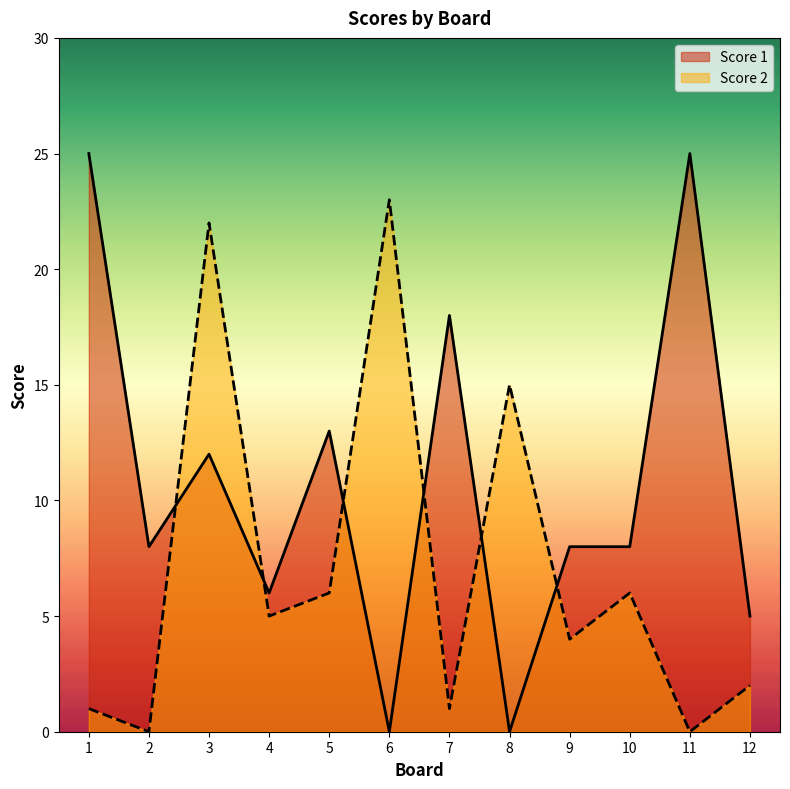

Reading left to right, transcribe all the data shown in this chart.

Score 1: 25	8	12	6	13	0	18	0	8	8	25	5
Score 2: 1	0	22	5	6	23	1	15	4	6	0	2